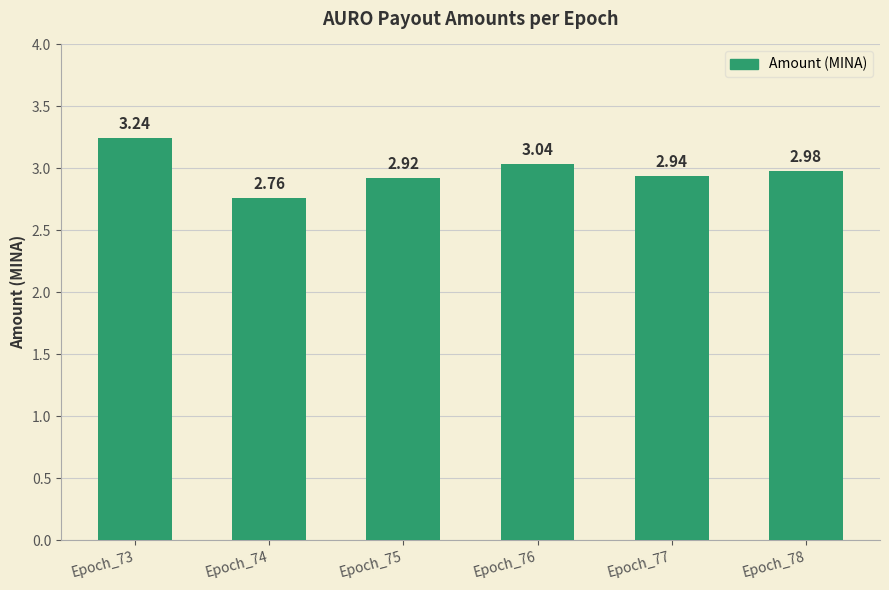

What is the ratio of the value at Epoch_74 to the value at Epoch_76?

0.9